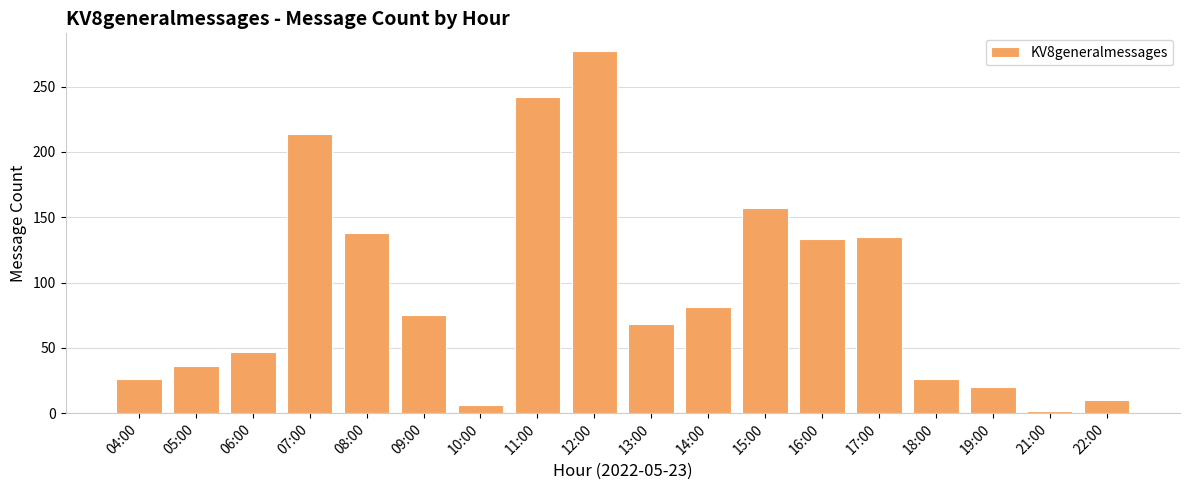

Reading left to right, transcribe all the data shown in this chart.

04:00=26	05:00=36	06:00=47	07:00=214	08:00=138	09:00=75	10:00=6	11:00=242	12:00=277	13:00=68	14:00=81	15:00=157	16:00=133	17:00=135	18:00=26	19:00=20	21:00=2	22:00=10